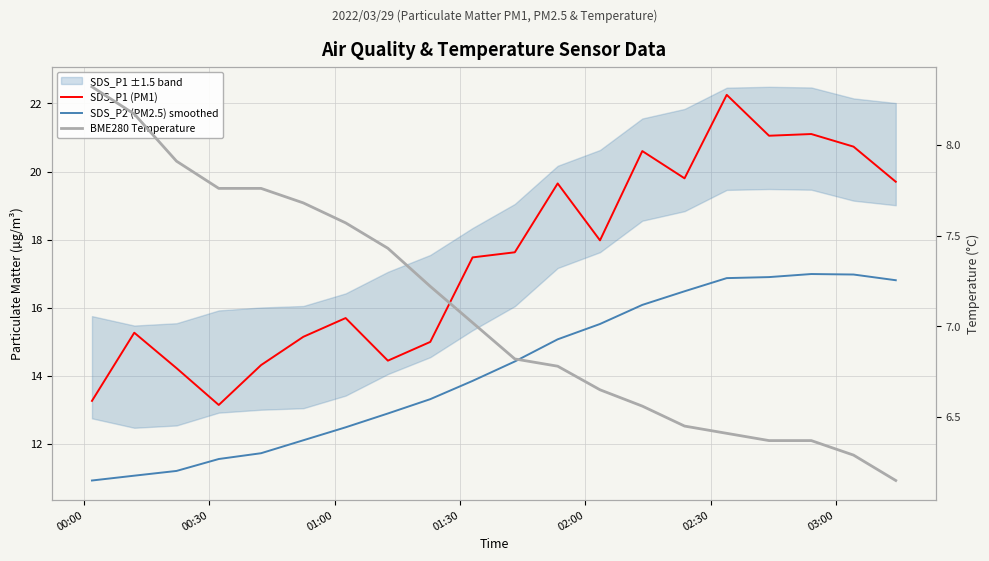

How many lines are shown in the chart?

3